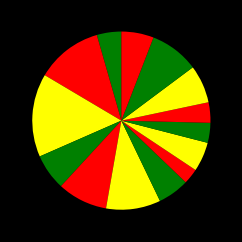

How many slices are in this pie chart?

14